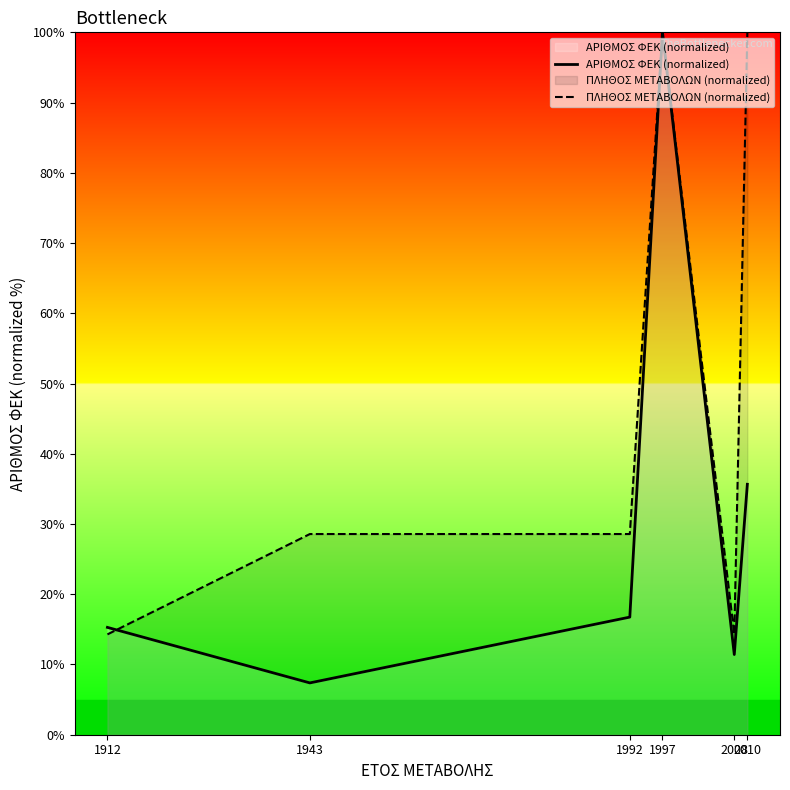

Rank the categories by ΠΛΗΘΟΣ ΜΕΤΑΒΟΛΩΝ (normalized) value from lowest to highest.

1912, 2008, 1943, 1992, 1997, 2010